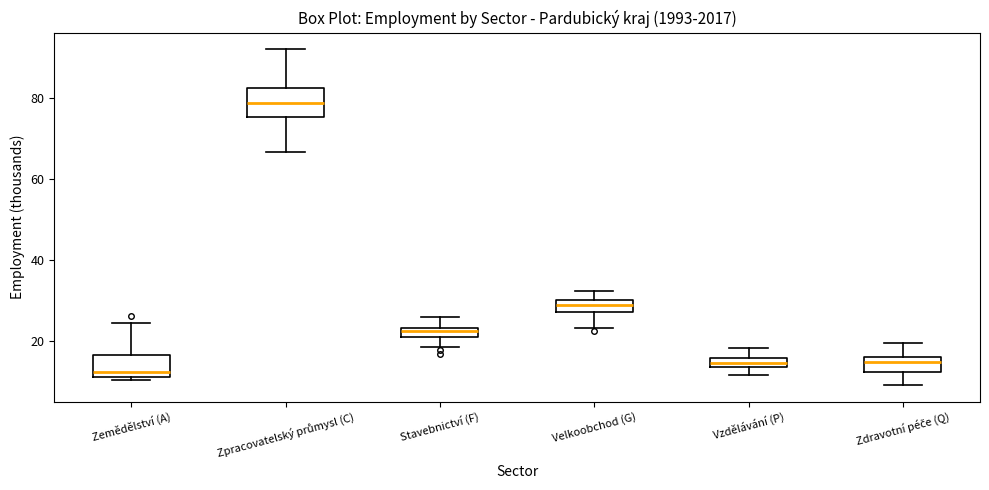

Where is the upper edge of the box for Zemědělství (A) on the y-axis? The values are not printed on the chart, so give them approximately, as read against the axis.

16